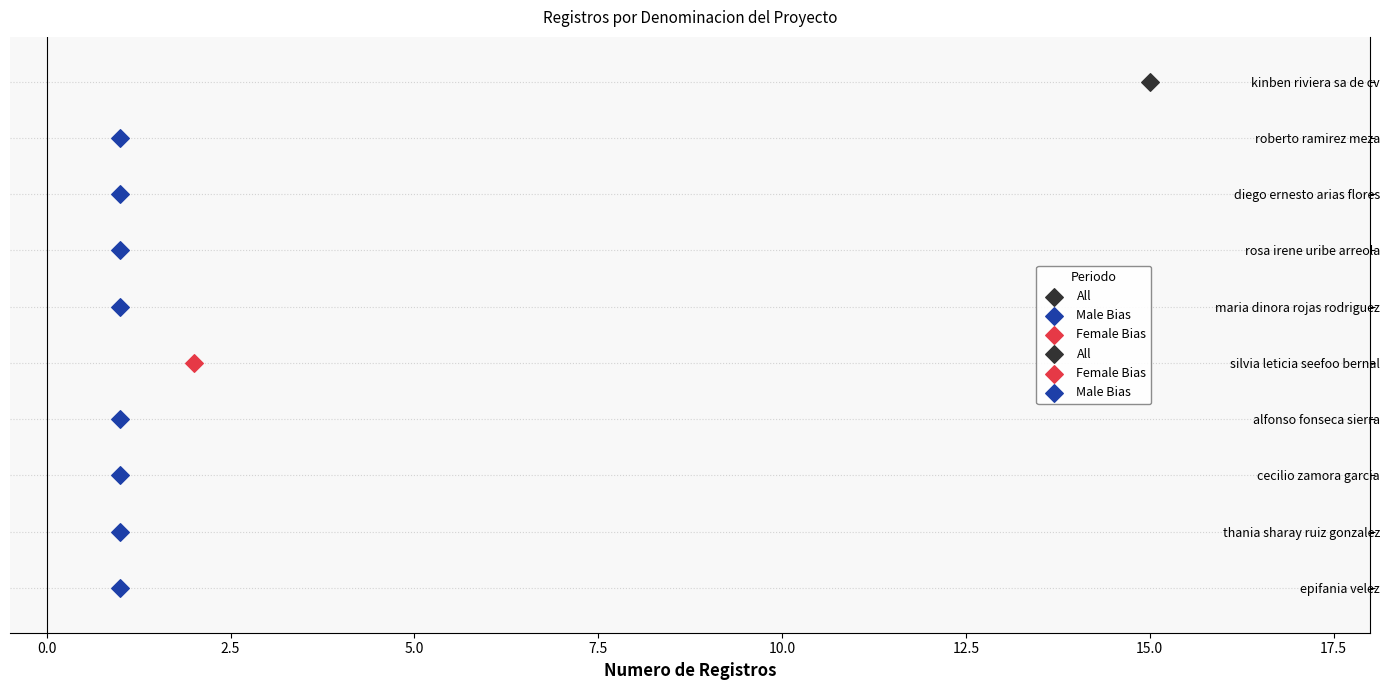

Between diego ernesto arias flores and alfonso fonseca sierra, which is larger?

diego ernesto arias flores